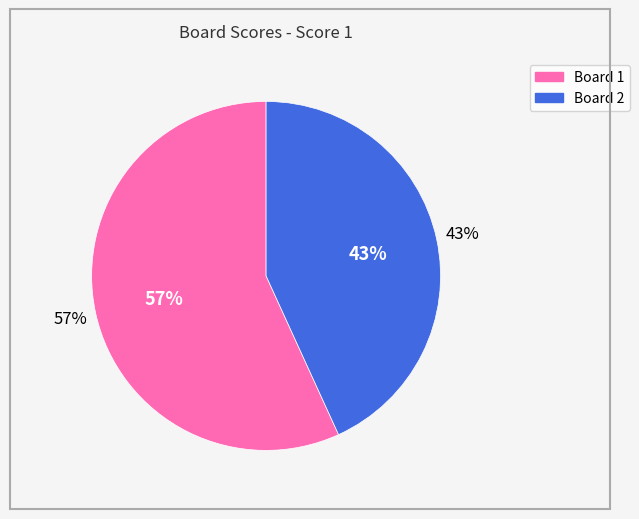

To the nearest percent, what is the difference between the Board 2 and Board 1 slice percentages?

14%